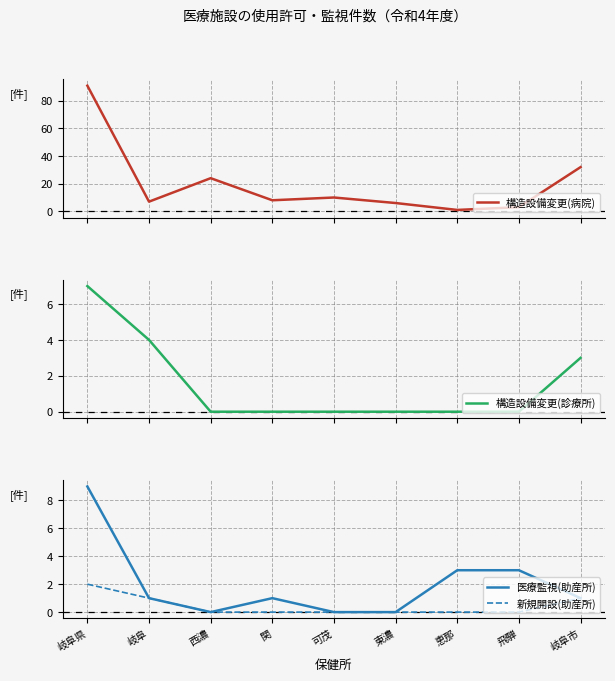

Which category has the highest value in the 構造設備変更(診療所) series?

岐阜県